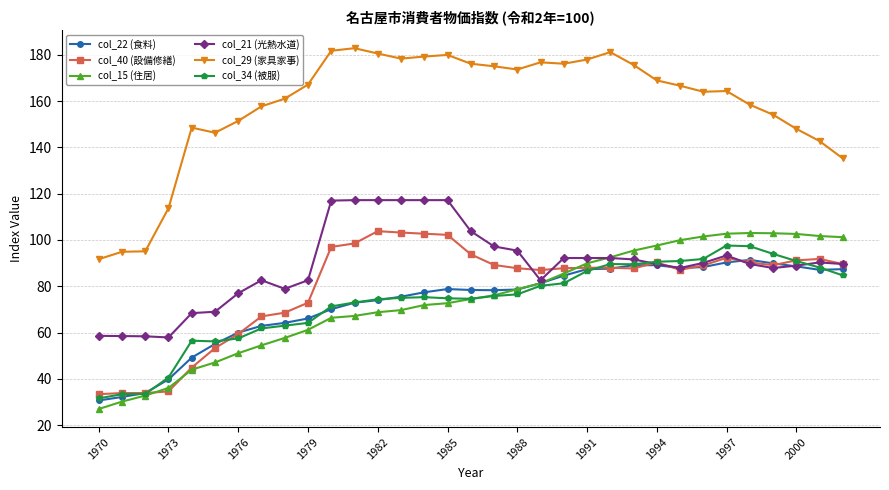

Which series has the largest total across all categories?

col_29 (家具家事)